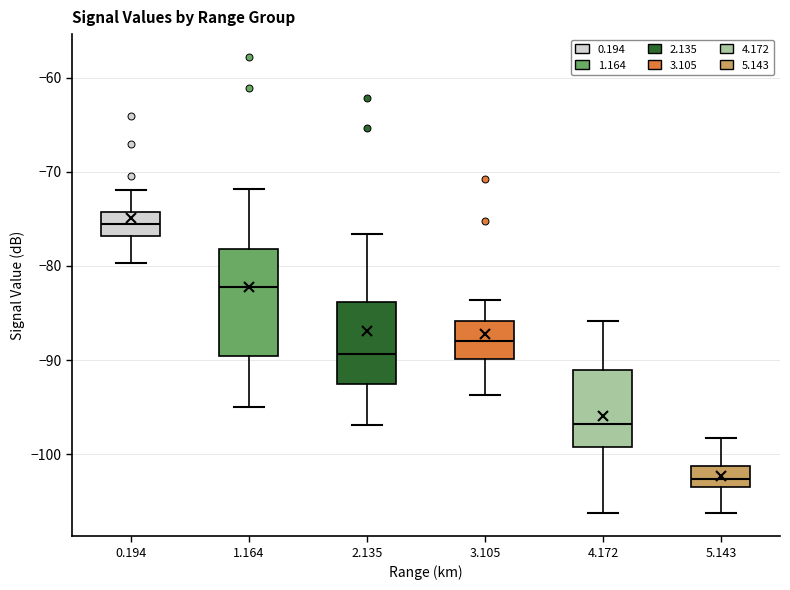

Reading left to right, read every box against the y-axis: the position of its median line, the range the box covers, and the ends of its whiskers. The values are not printed on the chart, so give them approximately, as read against the axis.

0.194: median -75, box -77 to -74, whiskers -80 to -72
1.164: median -82, box -90 to -78, whiskers -95 to -72
2.135: median -89, box -92 to -84, whiskers -97 to -77
3.105: median -88, box -90 to -86, whiskers -94 to -84
4.172: median -97, box -99 to -91, whiskers -106 to -86
5.143: median -103 (inside the box), box -103 to -101, whiskers -106 to -98